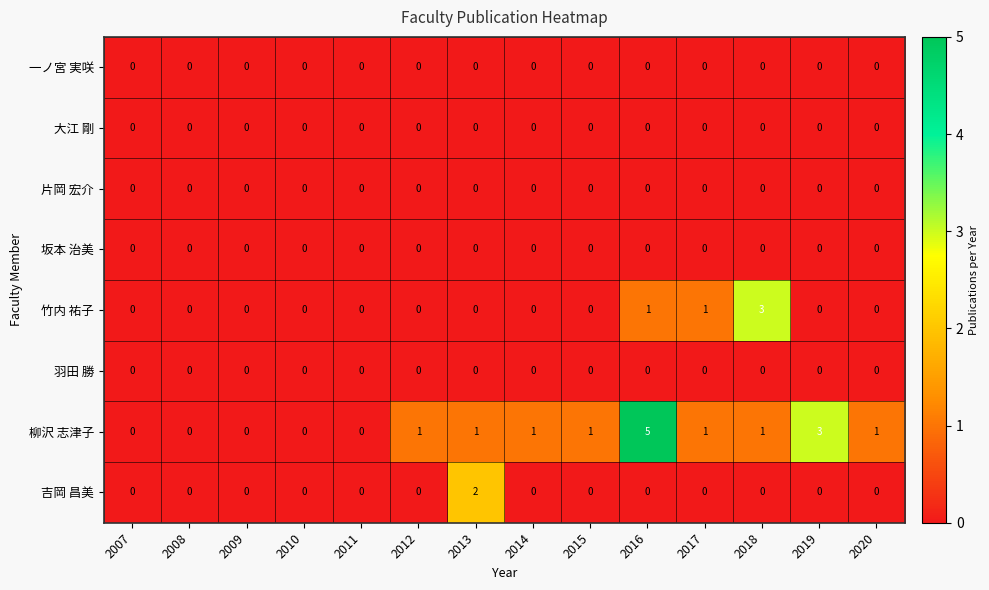

How many data points does each series have?

14